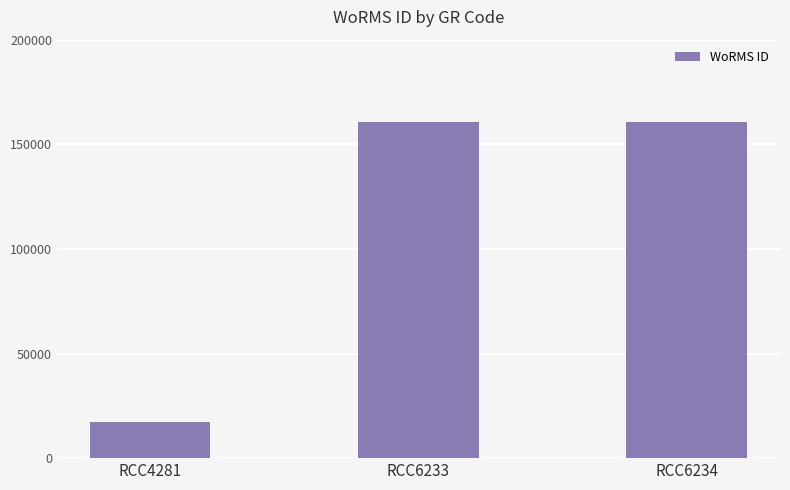

Reading left to right, what are all the values shown in this chart?

17329	160595	160595